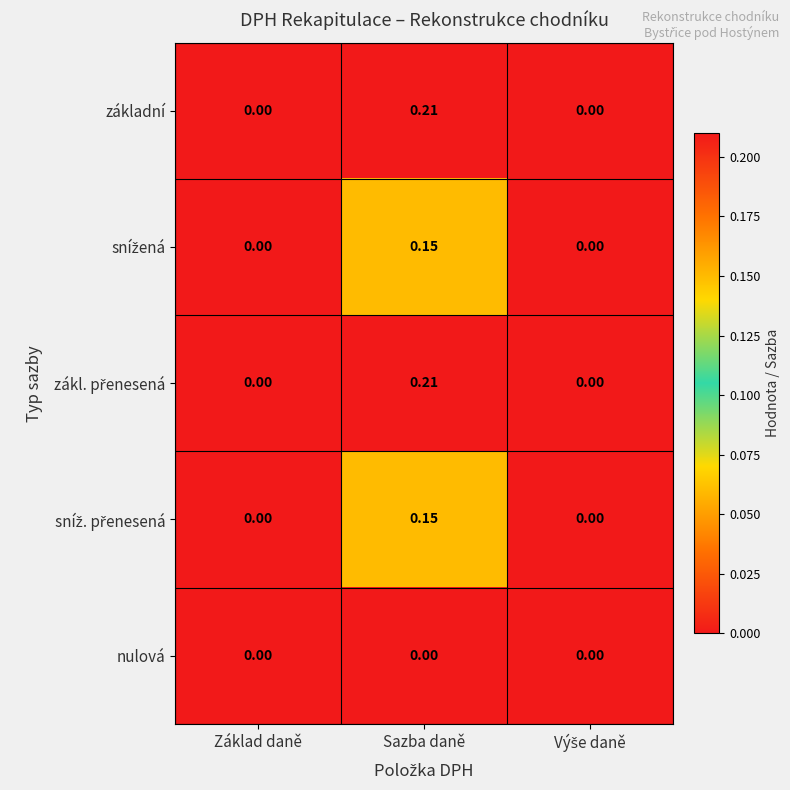

At which category is the sum across all series the highest?

Sazba daně